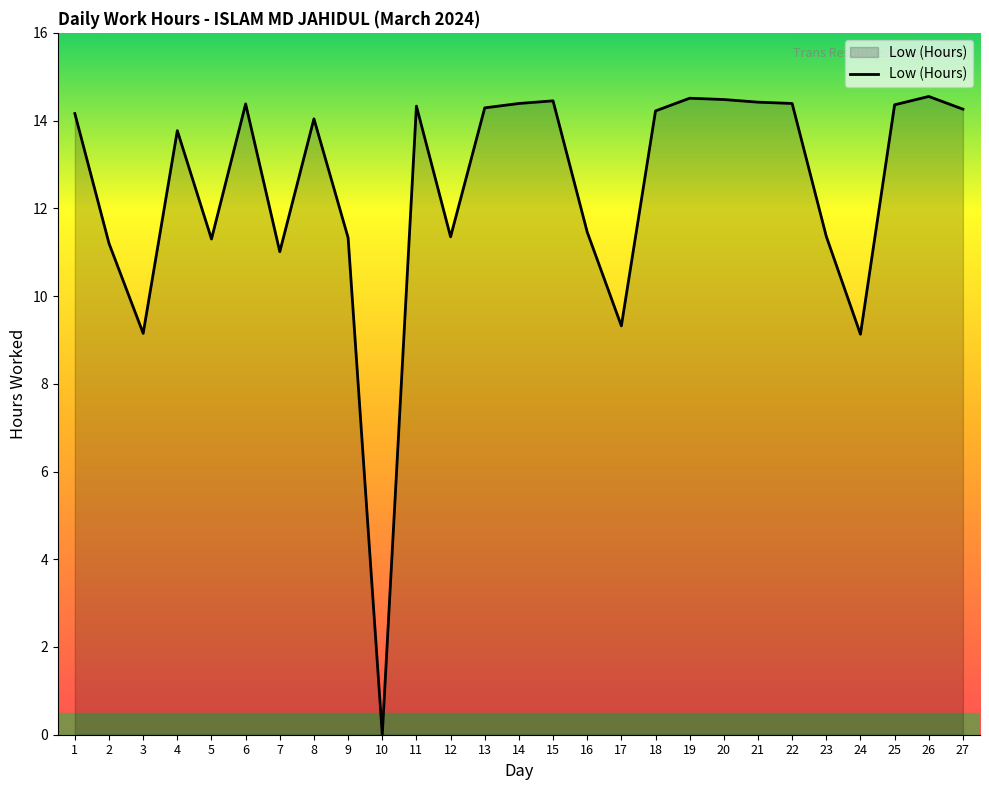

Which has a higher value, 16 or 25?

25